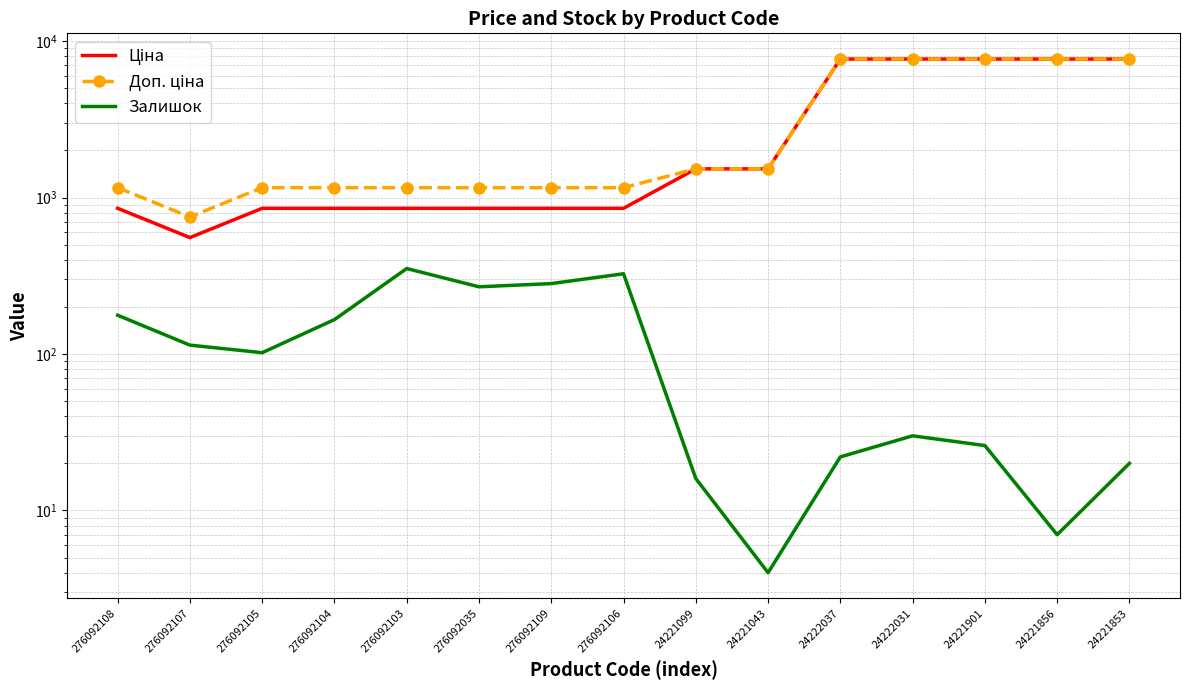

What value does the Залишок series have at 24221099?

16.0